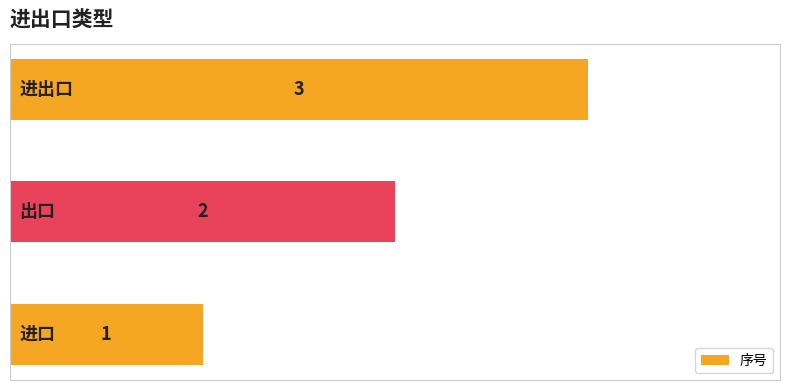

What is the sum of all values?

6